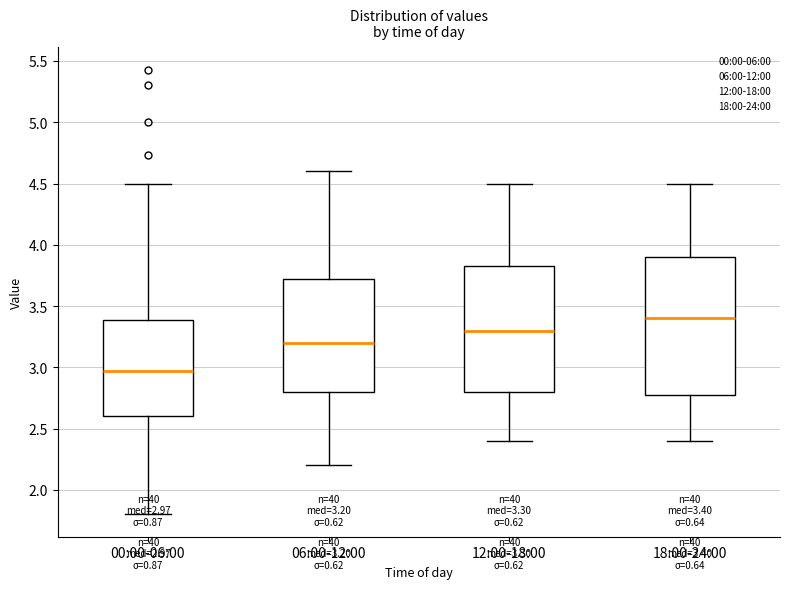

Which box has the highest median line?

18:00-24:00